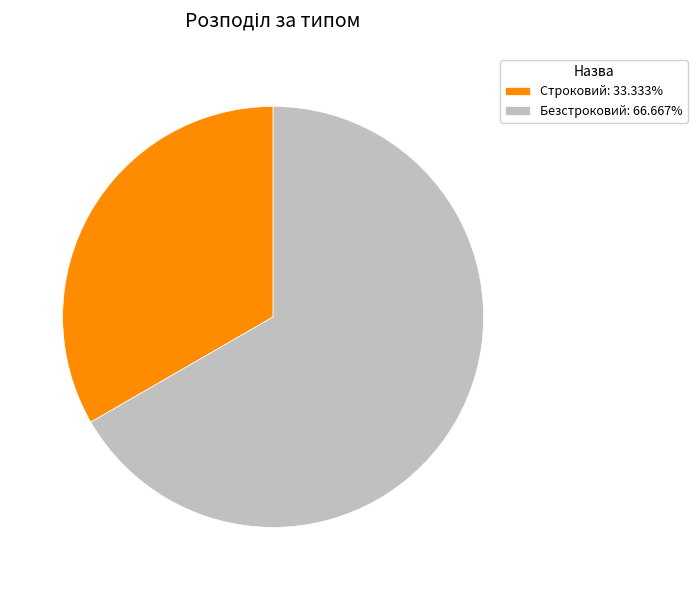

Combined, do Строковий: 33.333% and Безстроковий: 66.667% account for over 50%?

Yes